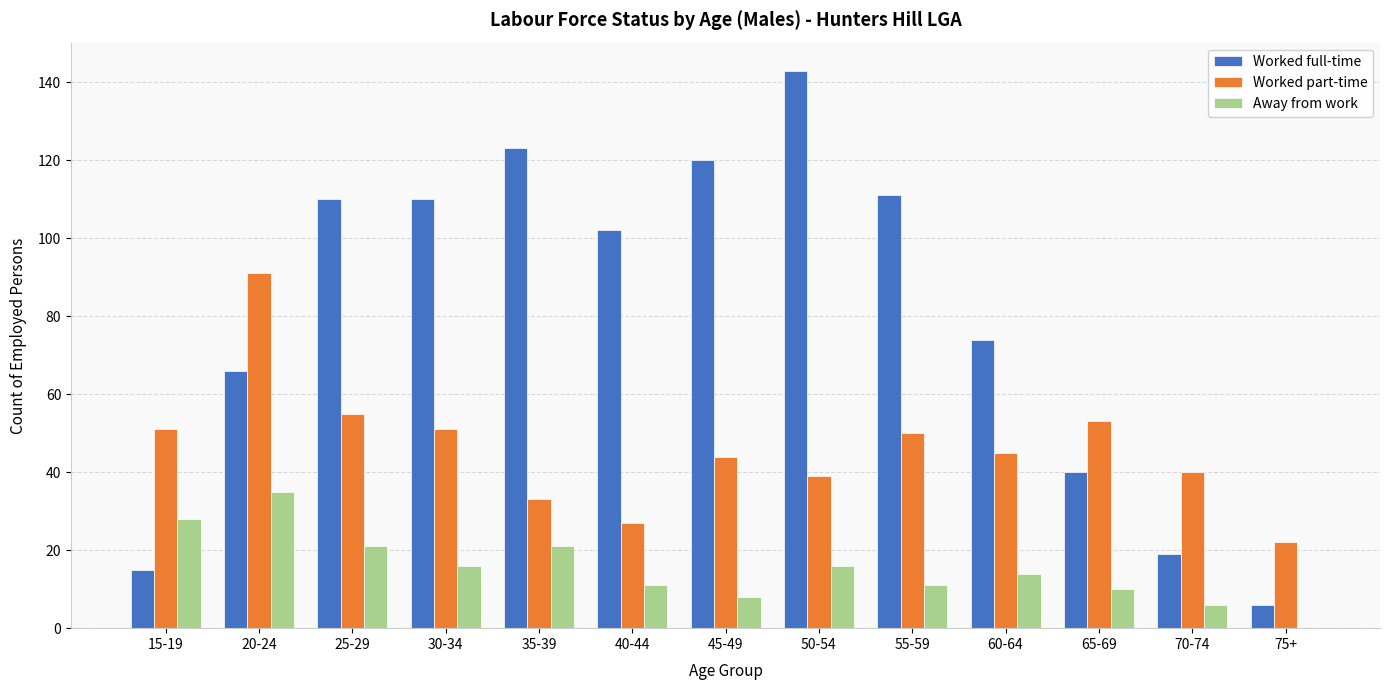

What is the sum of all Away from work values?

197